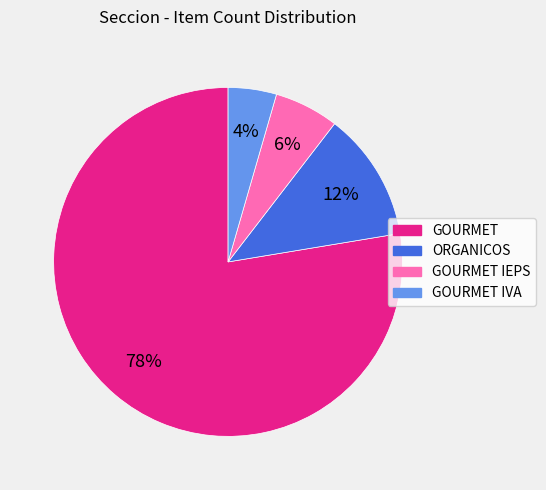

What percentage is the ORGANICOS slice, to the nearest percent?

12%